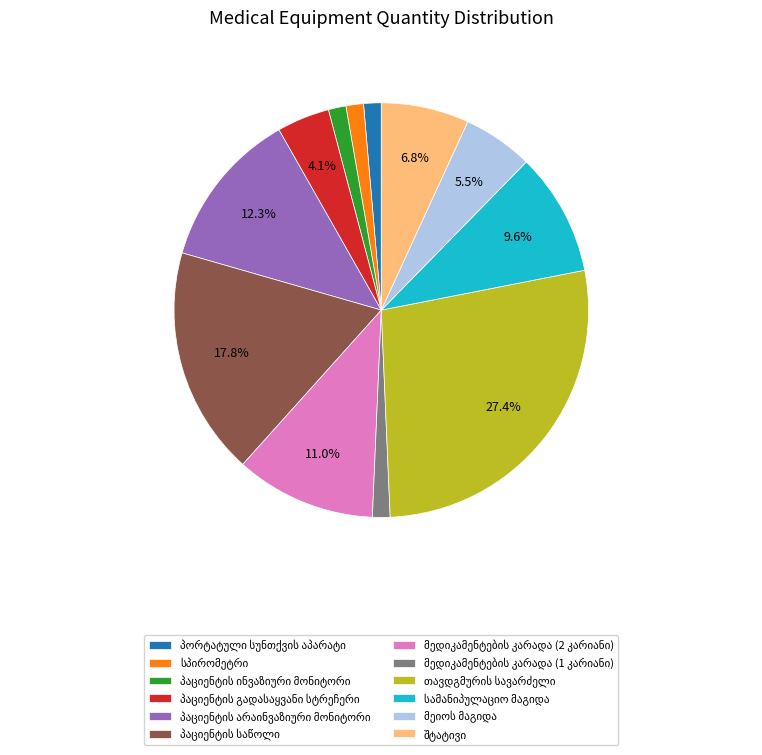

Is there a majority slice in this chart?

No